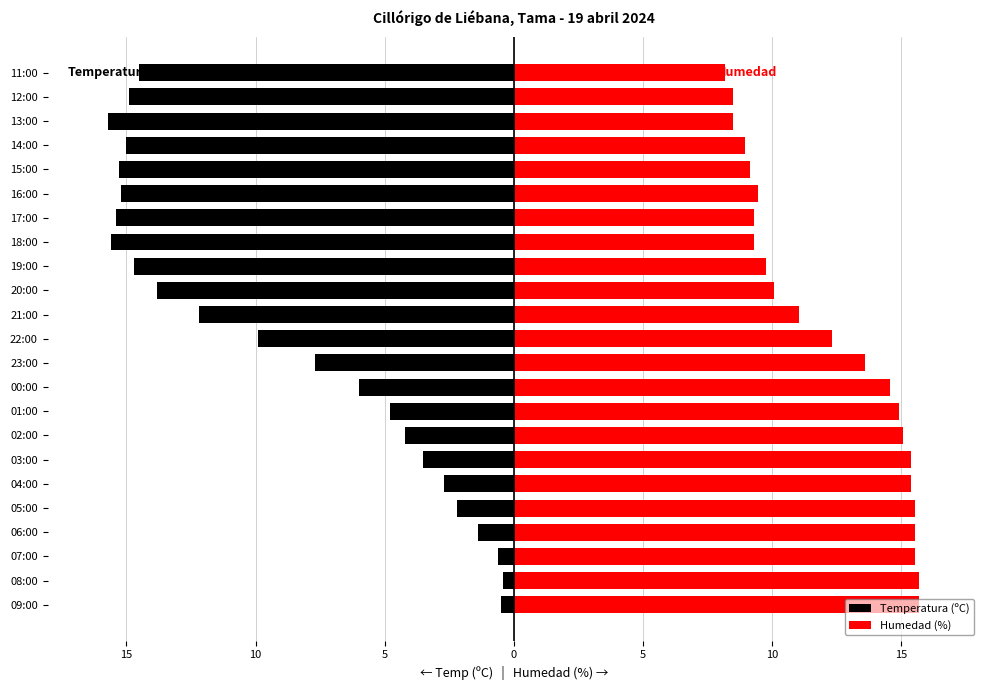

Rank the series by their average value, from lowest to highest.

Temperatura (ºC), Humedad (%)